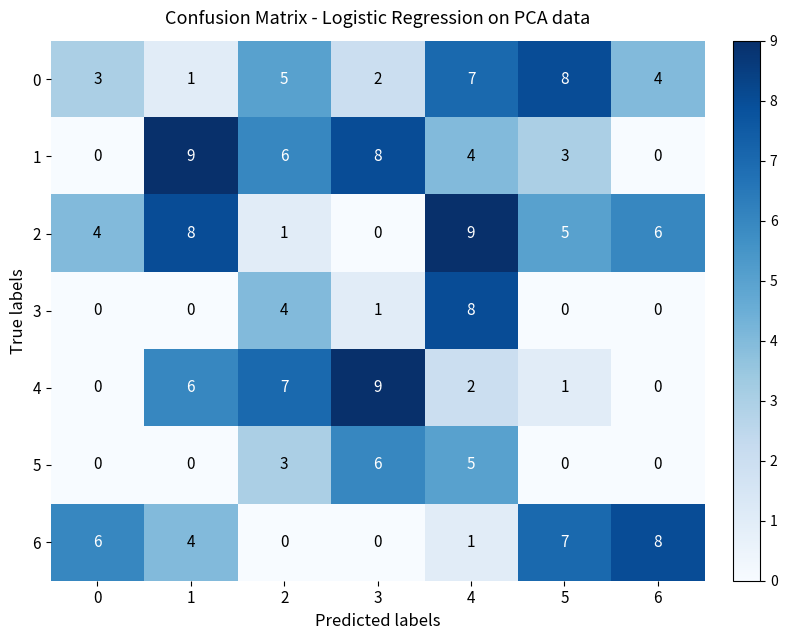

What is the average value of the 4 series?

4